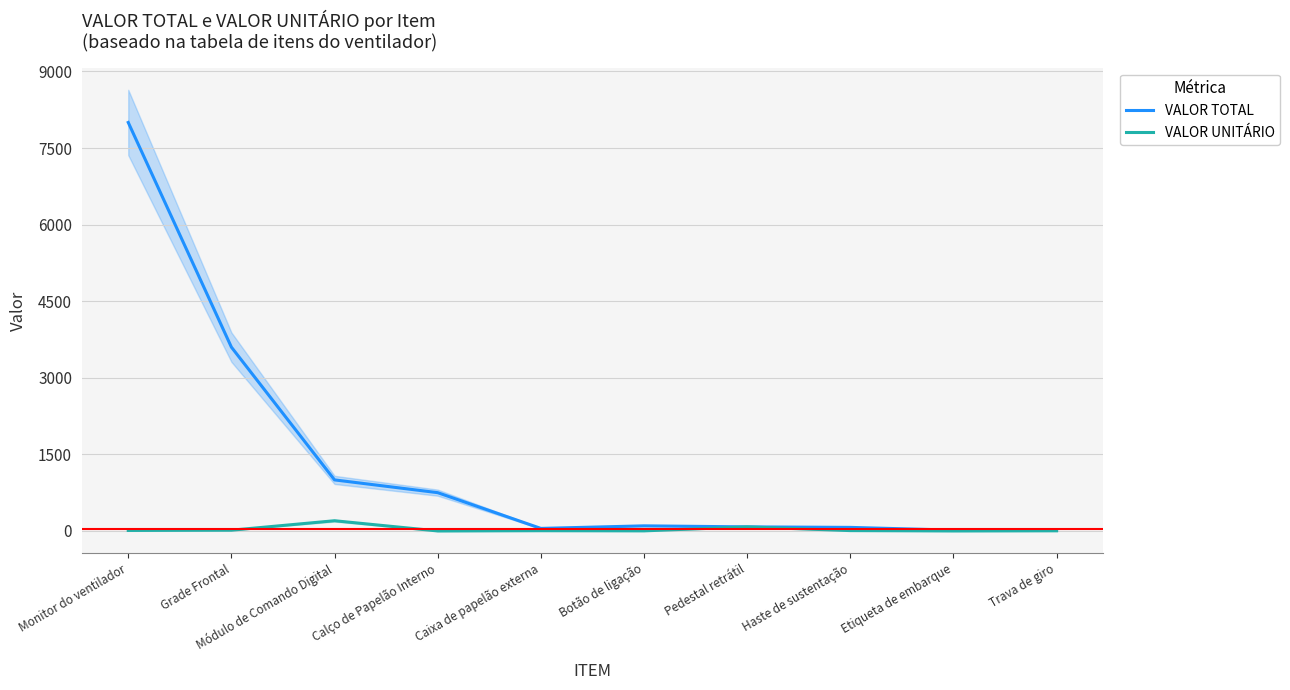

What is the greatest value displayed?

8000.0